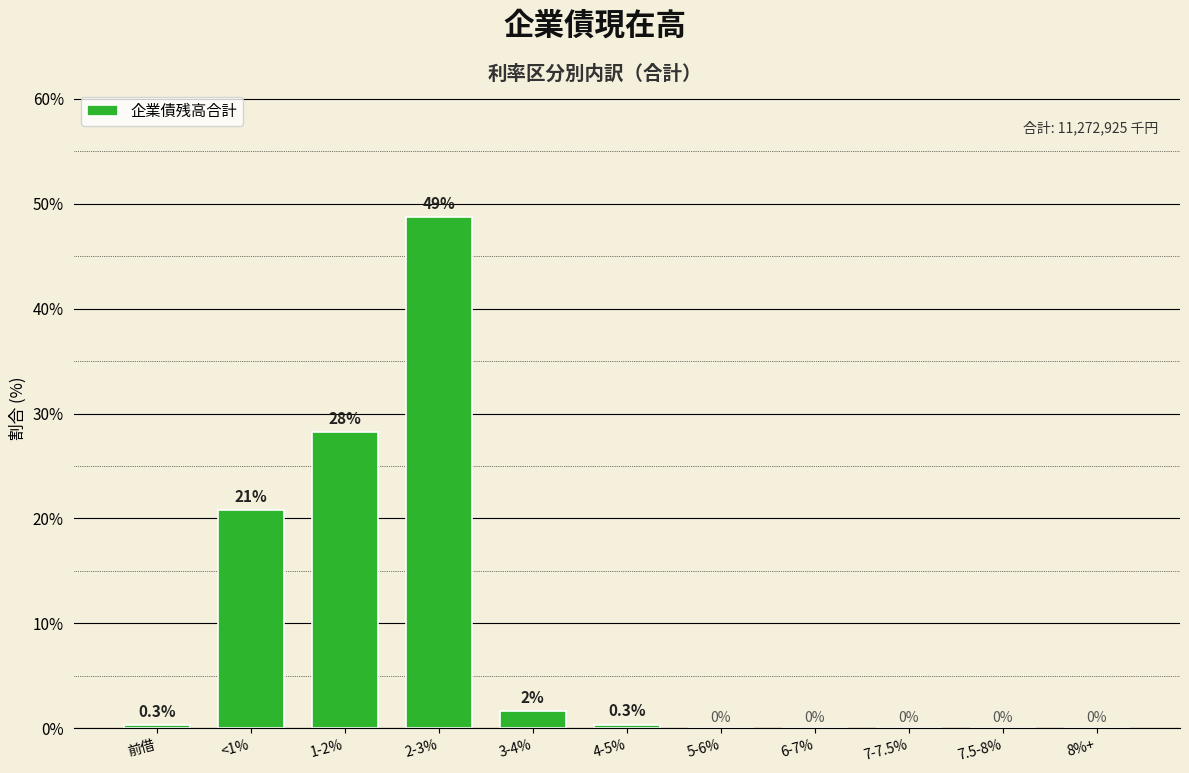

The chart shows a value of -28.9 at 6-7%. True or false?

False